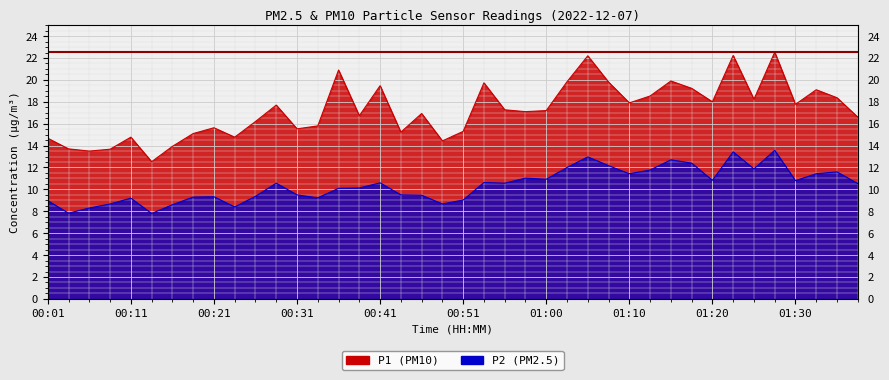

What is the smallest value displayed?

7.8